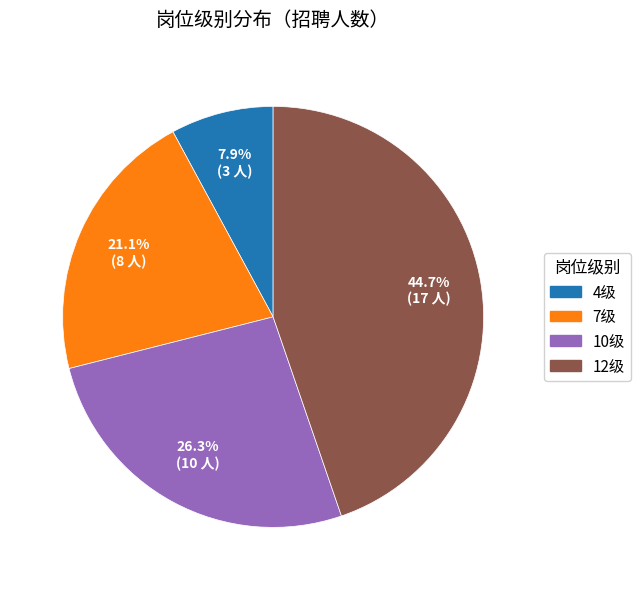

Do 10级 and 7级 together represent more than half of the pie?

No